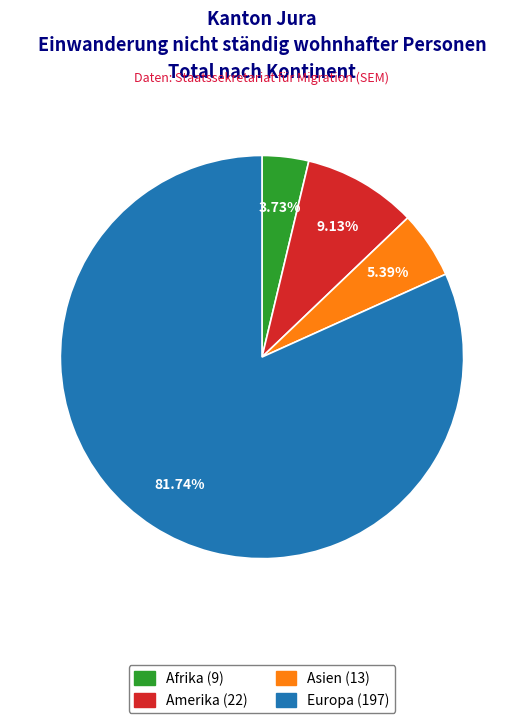

Is there any slice that represents more than half of the pie?

Yes